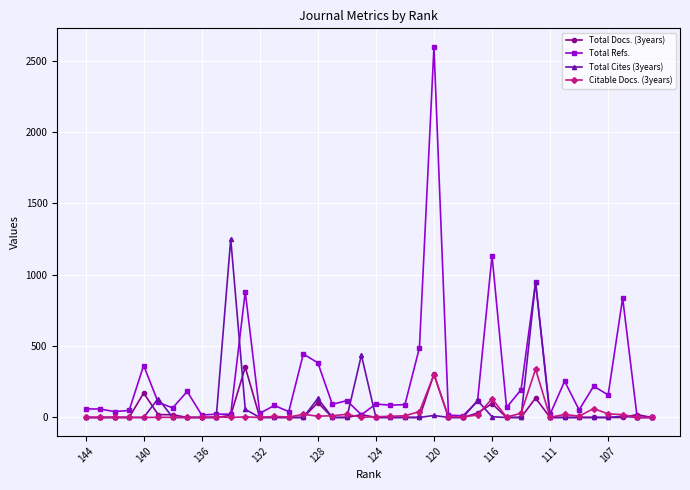

What is the maximum value shown in the chart?

2597